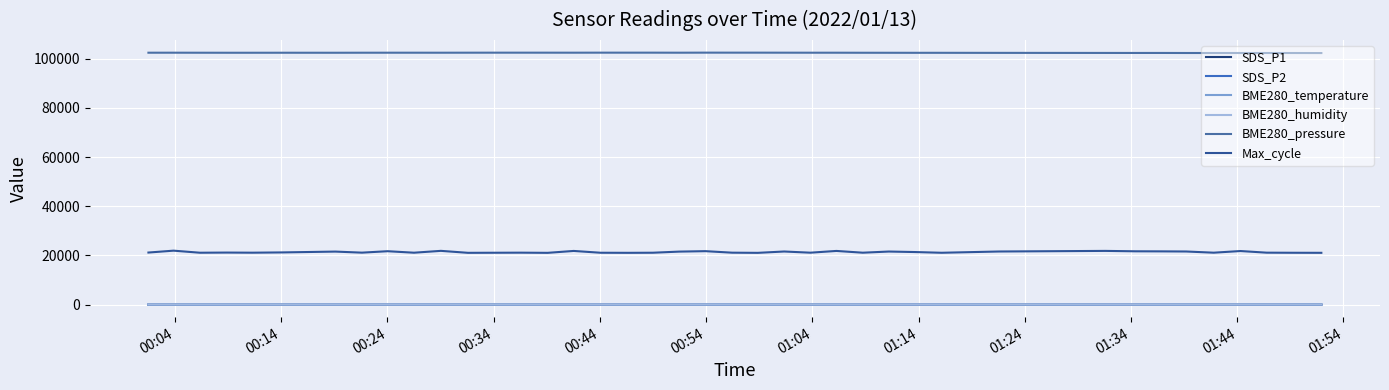

Does the chart have visible grid lines?

Yes